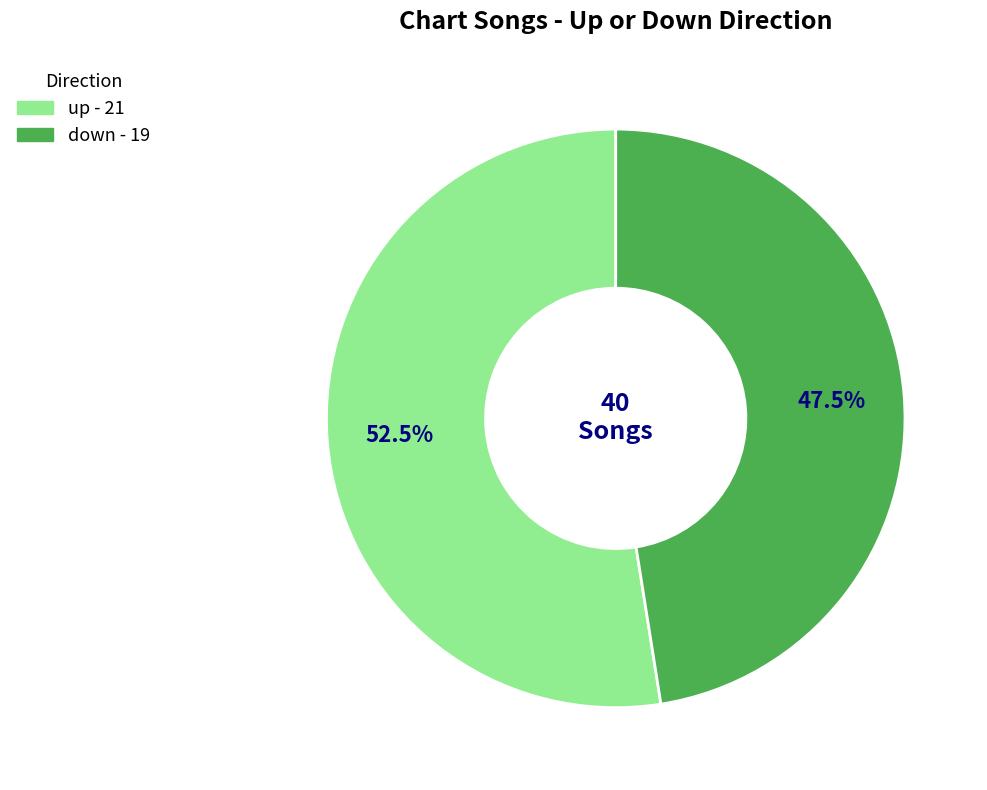

What is the largest slice in the pie chart?

up